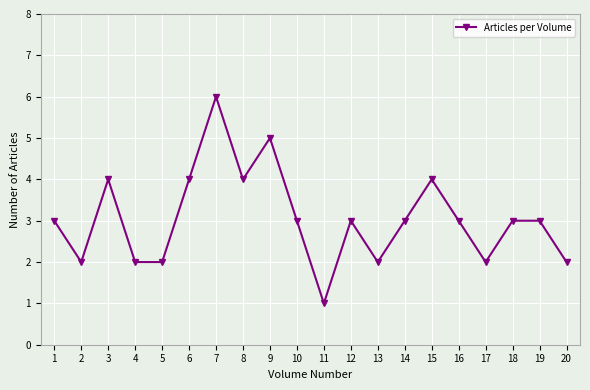

What is the change in value from 11 to 12?

+2